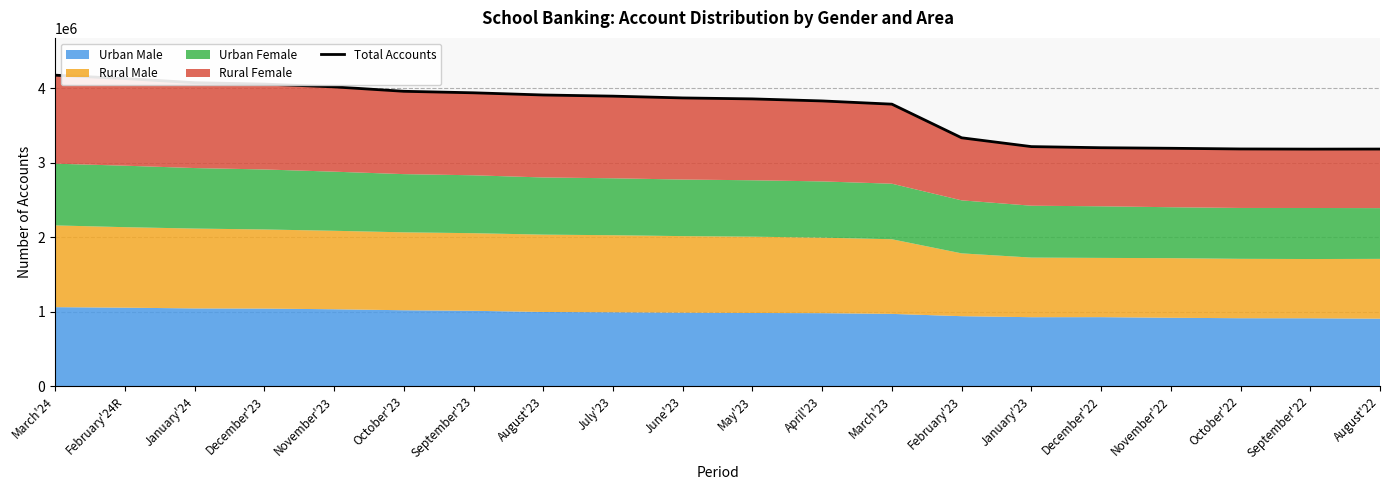

Which category has the lowest value across all series?

September'22